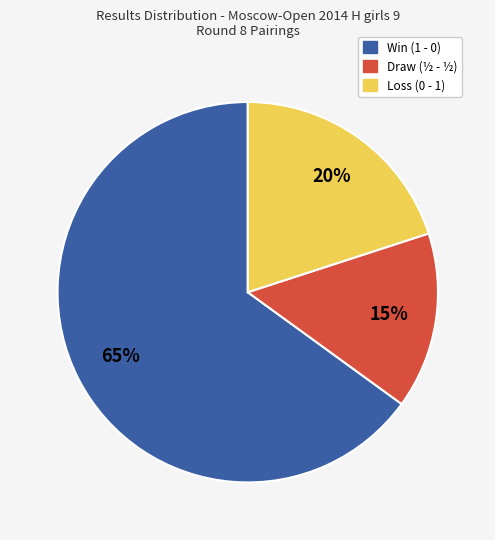

Is there a majority slice in this chart?

Yes